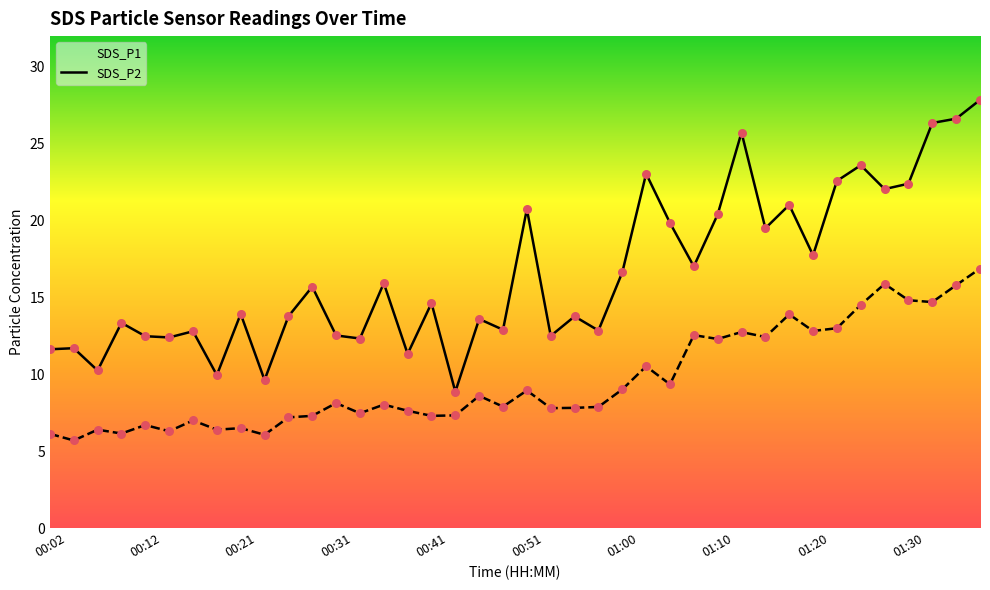

What is the total value across all series at 19?

20.8